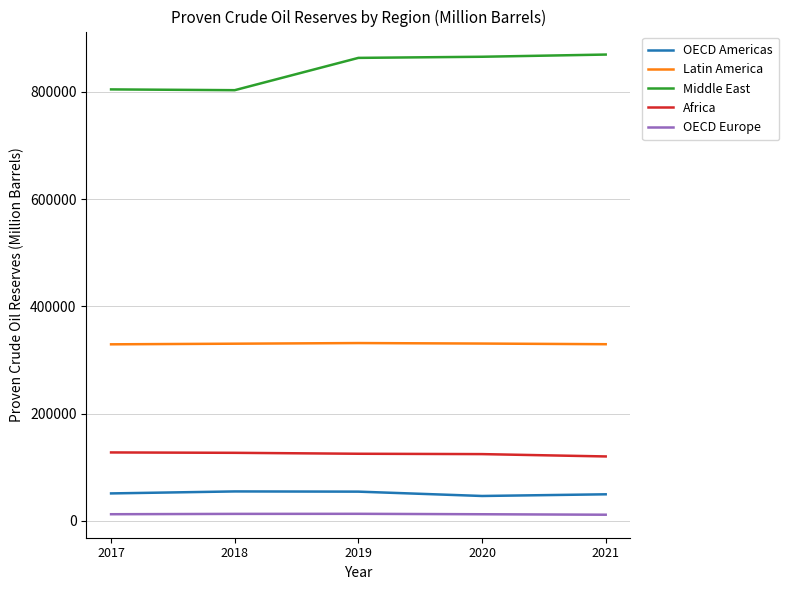

How many values in the Middle East series are below 863418?

2